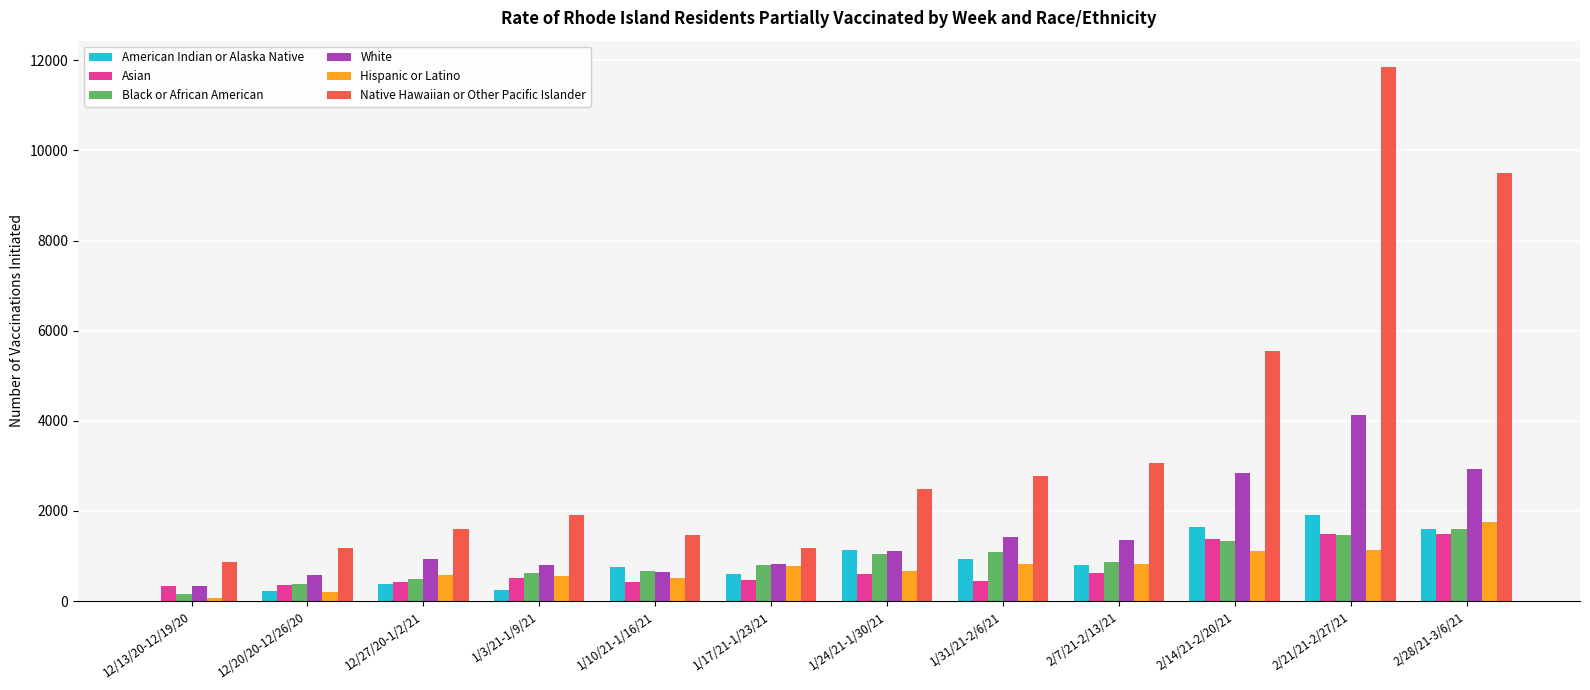

How many groups of bars are there?

12